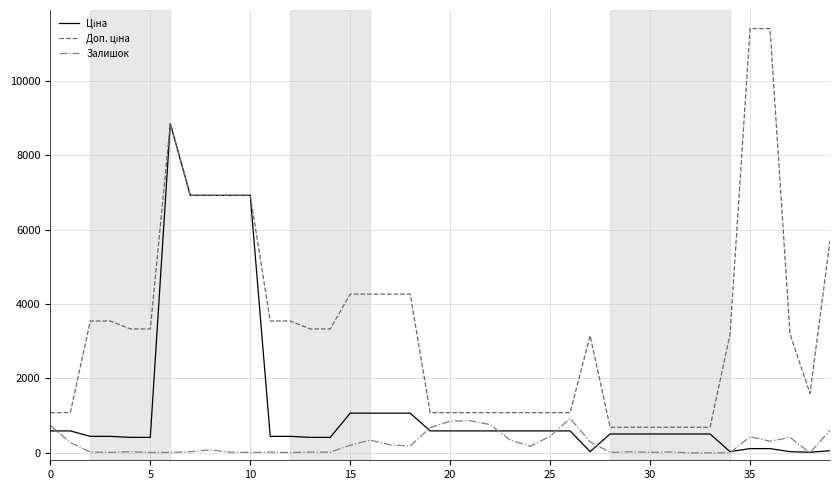

How many lines are shown in the chart?

3